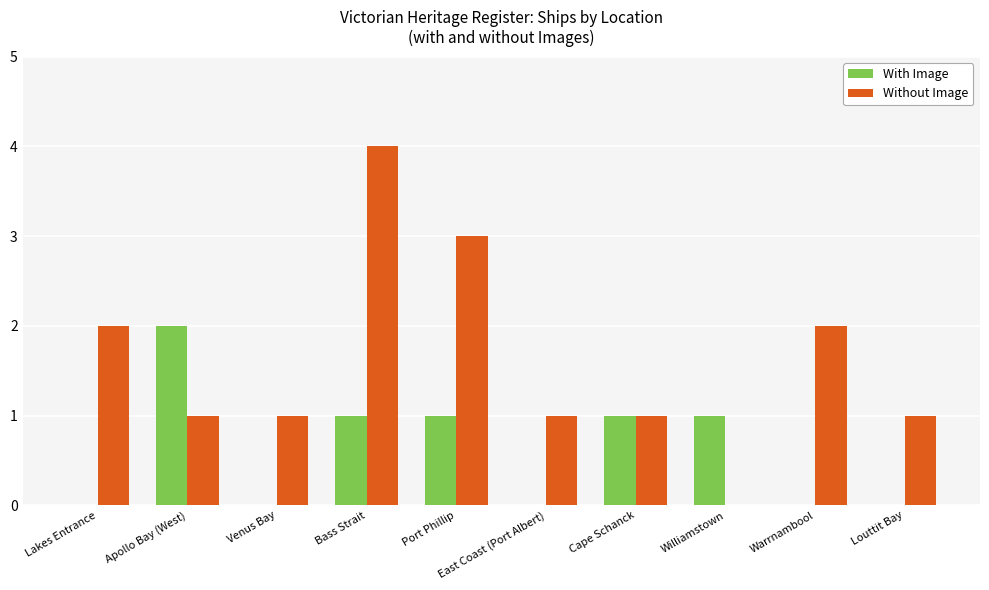

True or false: Without Image has a value of 5 at Port Phillip.

False